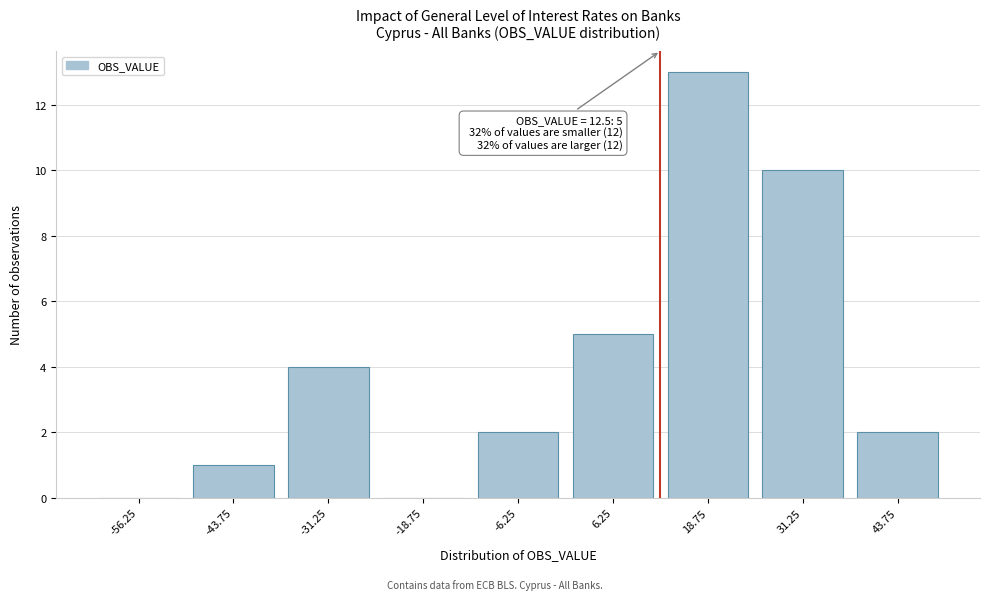

Which range on the x-axis has the tallest bar?

12.5 to 25.0